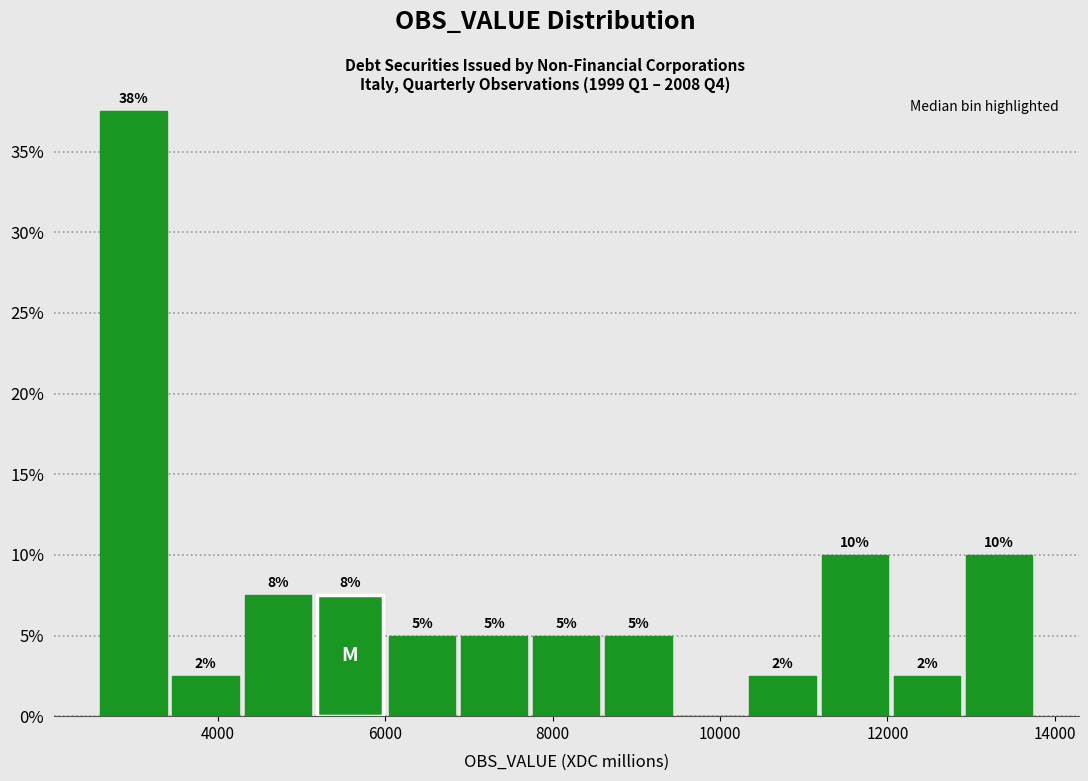

Over which range of the x-axis is the bar tallest?

2600 to 3400